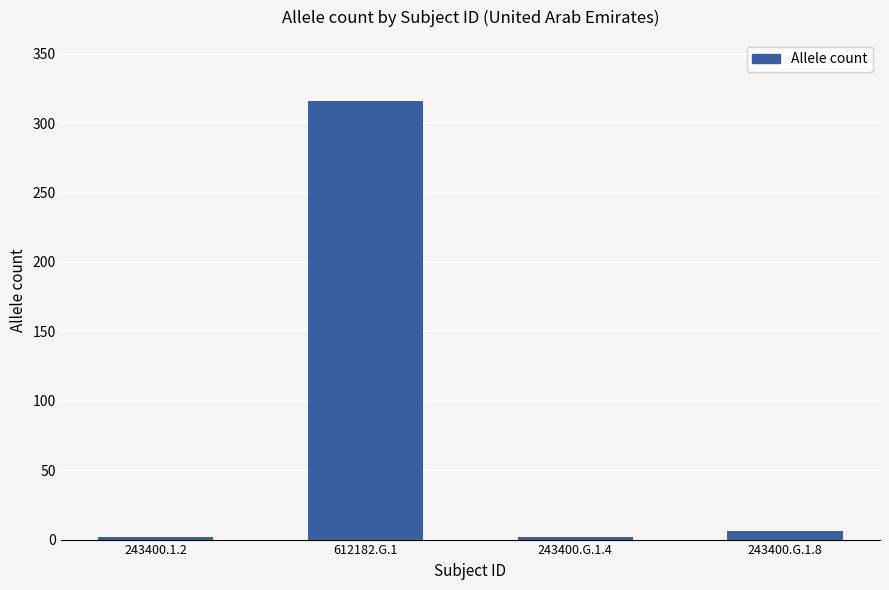

Reading left to right, list all the values displayed in this chart.

243400.1.2=2	612182.G.1=316	243400.G.1.4=2	243400.G.1.8=6